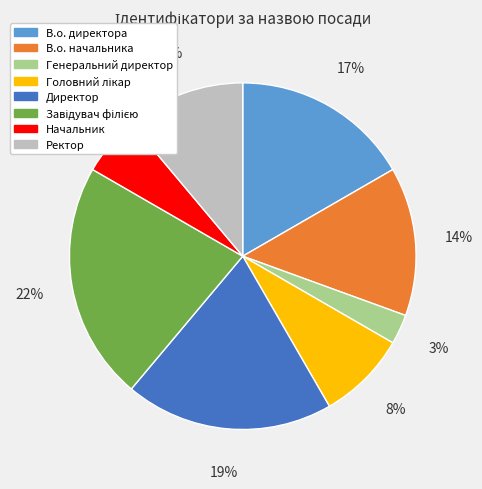

Count the number of slices in the pie.

8